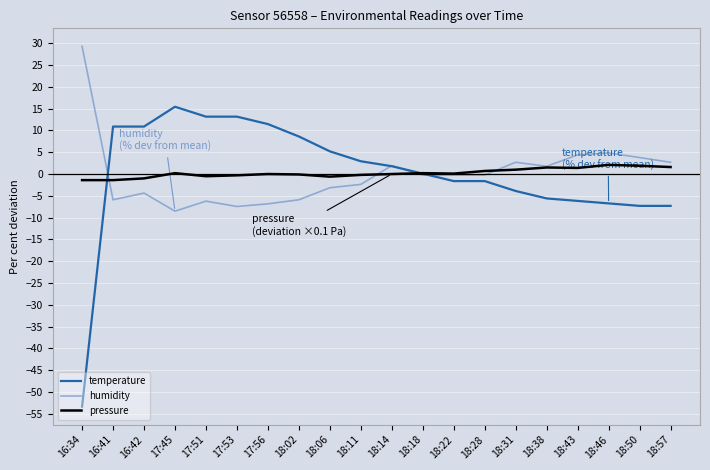

What is the minimum value for temperature?

-53.4